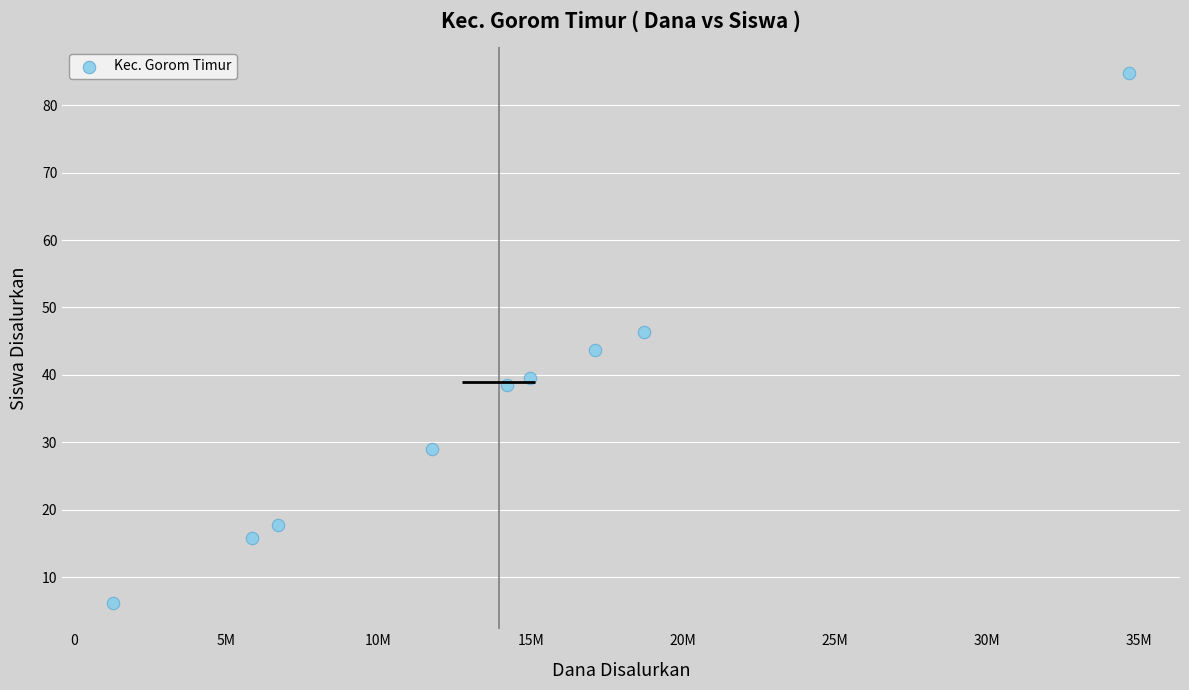

What is the average Y value?

35.7